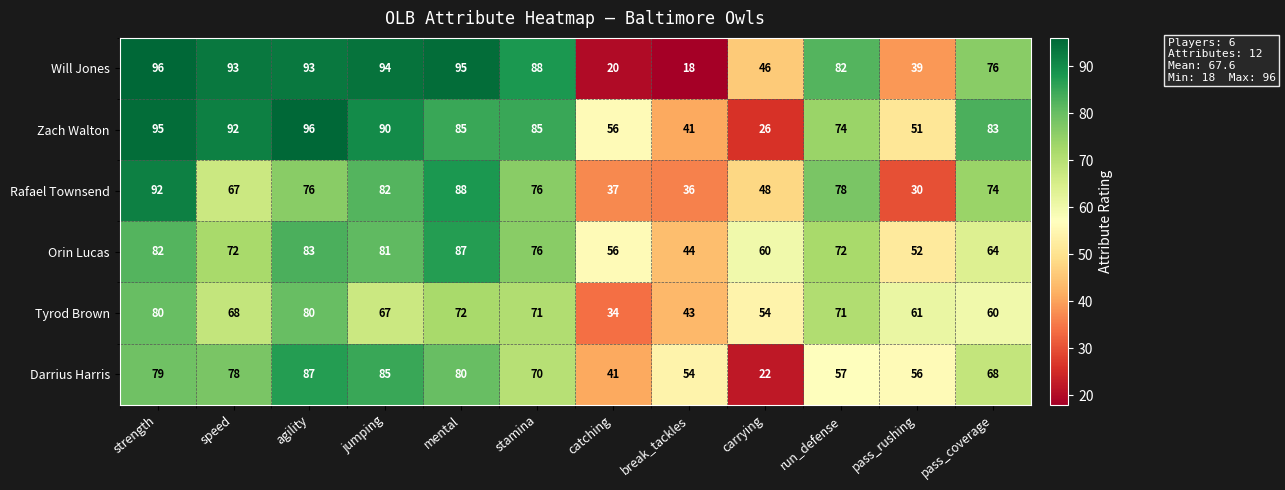

At which label does Zach Walton first exceed 85?

strength